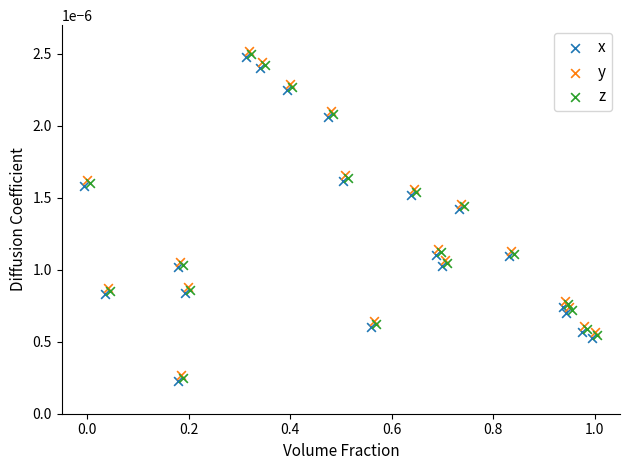

What are all the series names shown in the legend?

x, y, z